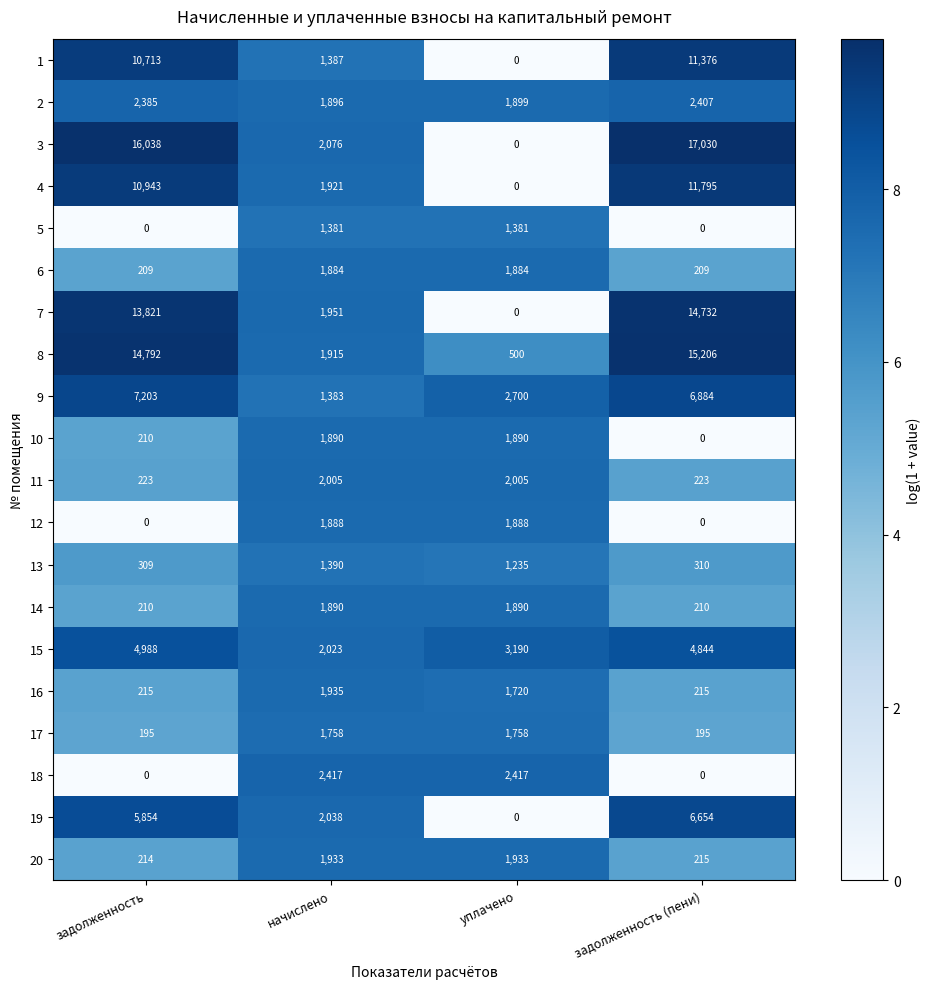

Rank the categories by 4 value from lowest to highest.

уплачено, начислено, задолженность, задолженность (пени)